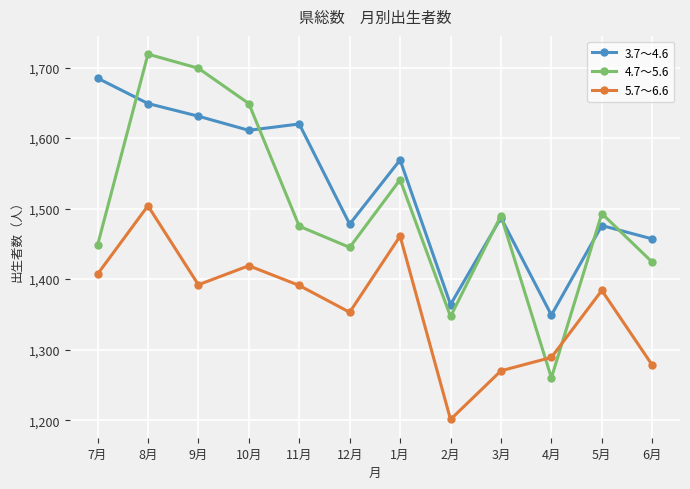

What is the difference between the highest and lowest values at 3月?

220